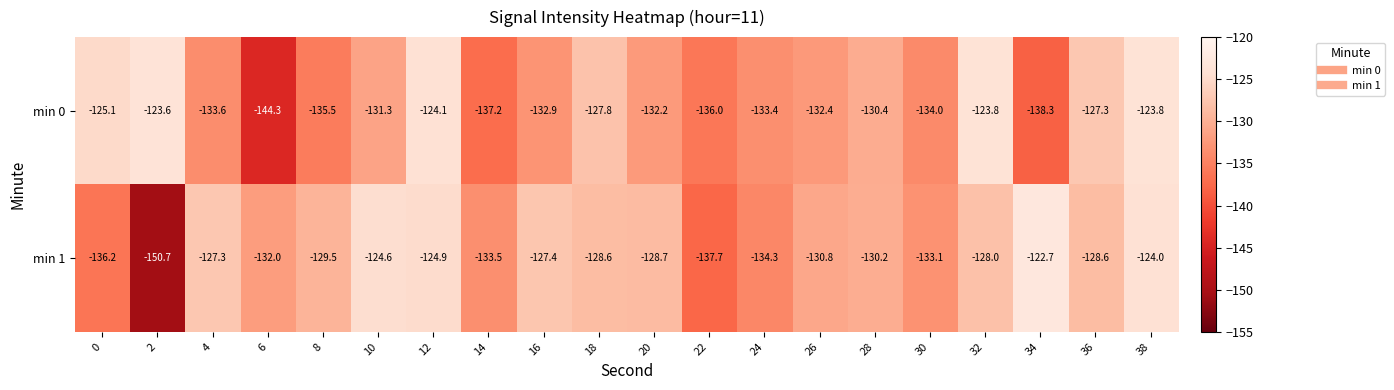

Which series has the widest spread of values?

min 1